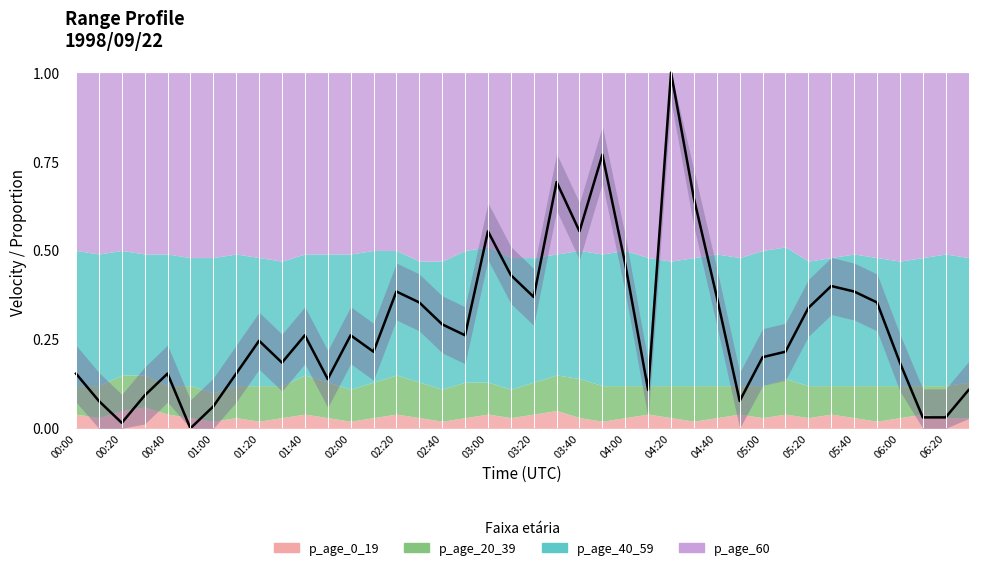

Does the chart have visible grid lines?

No